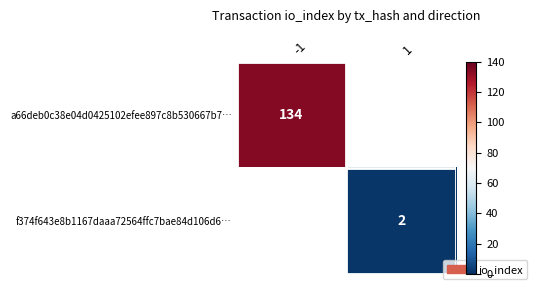

True or false: a66deb0c38e04d0425102efee897c8b530667b7… has a value of 226 at -1.

False